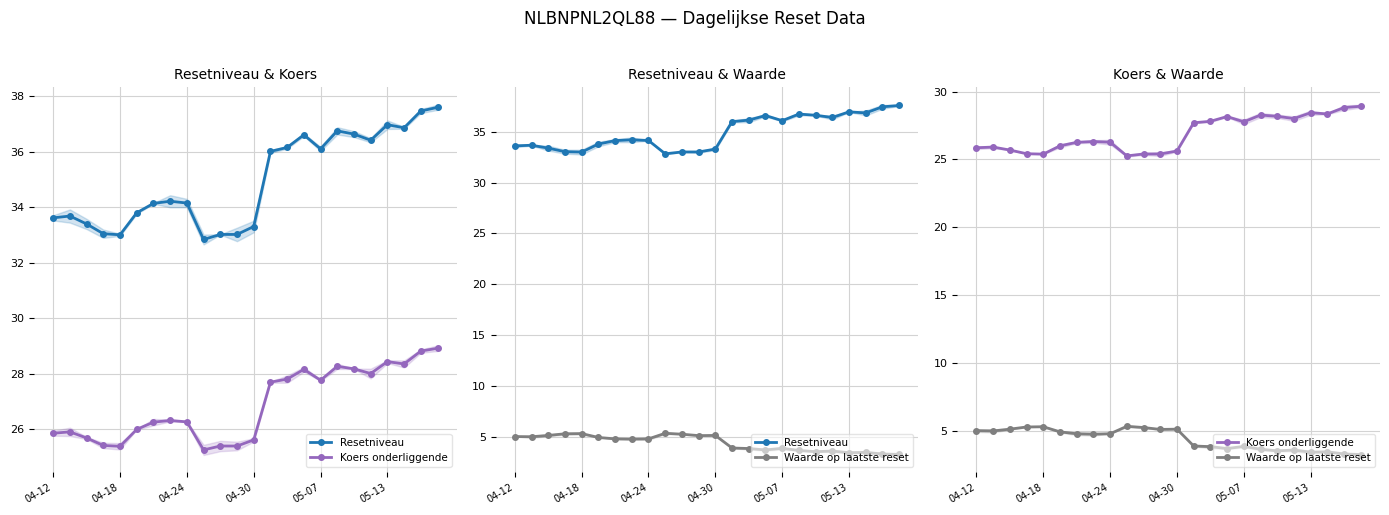

List the series in order of their overall mean, highest first.

Resetniveau, Koers onderliggende, Waarde op laatste reset